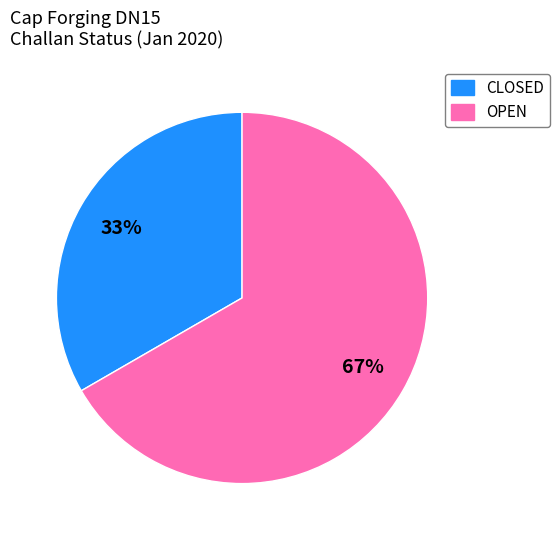

Does any single category account for the majority?

Yes